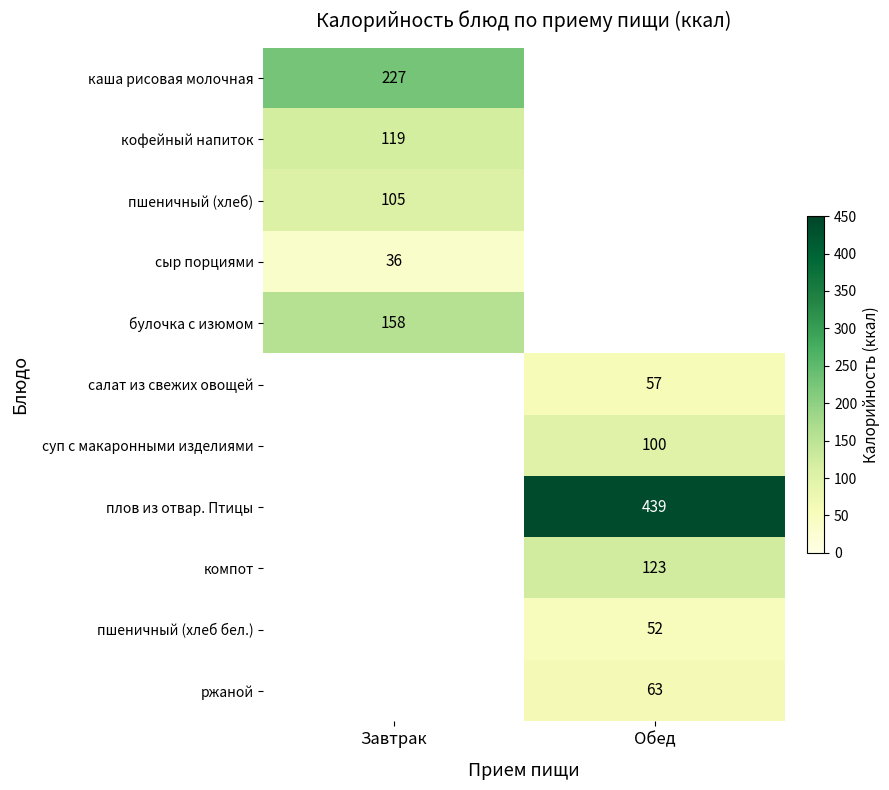

The сыр порциями series shows 36 at Завтрак. True or false?

True